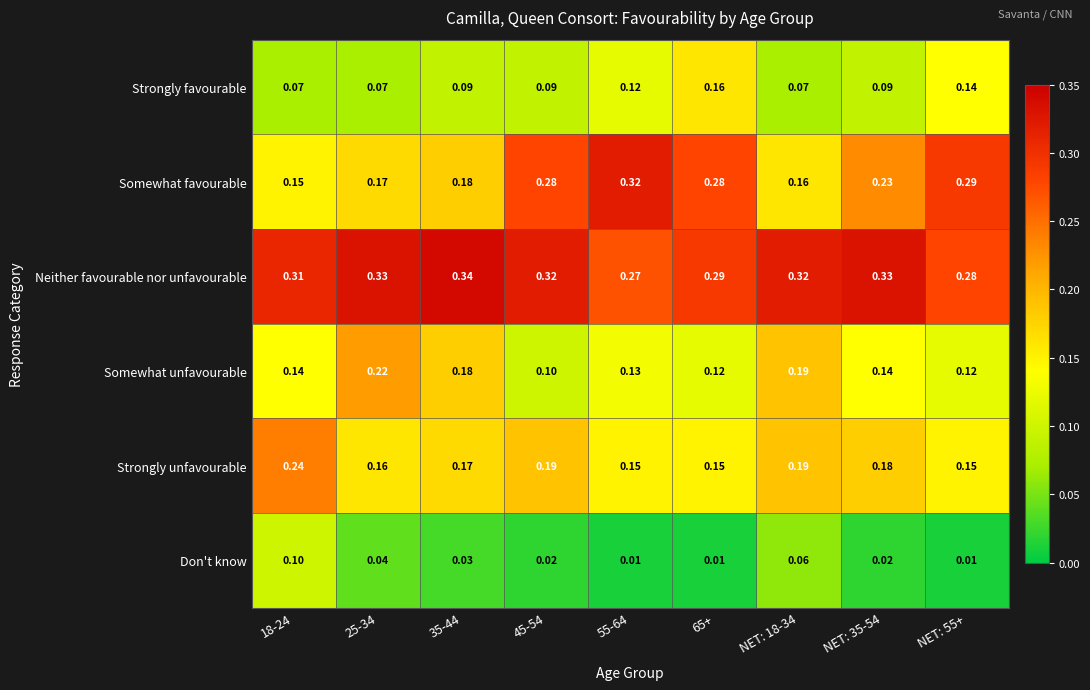

Between 35-44 and 55-64, which series saw the biggest shift?

Somewhat favourable